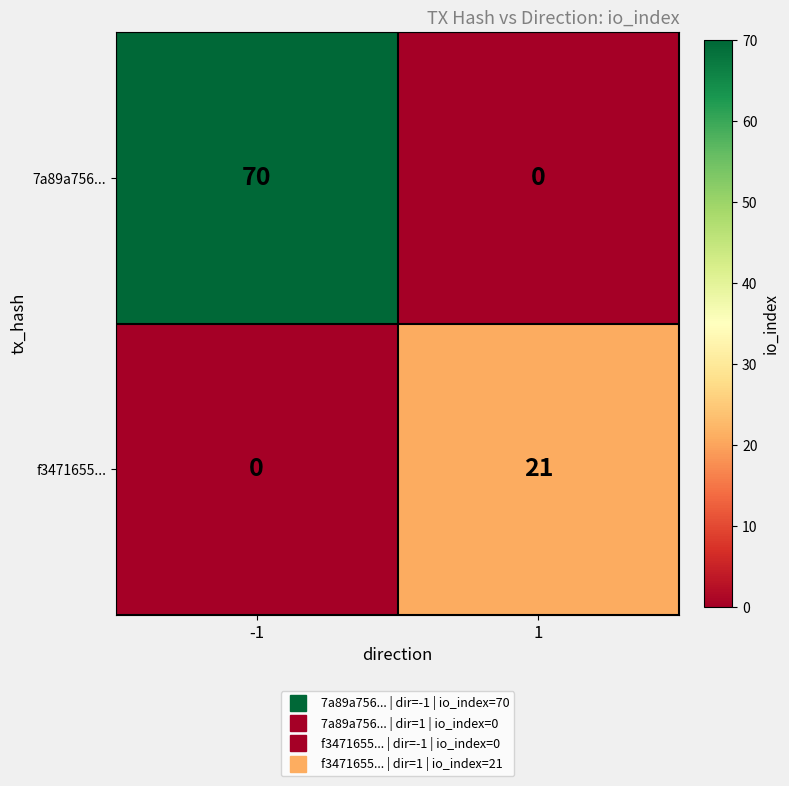

What is the maximum value shown in the chart?

70